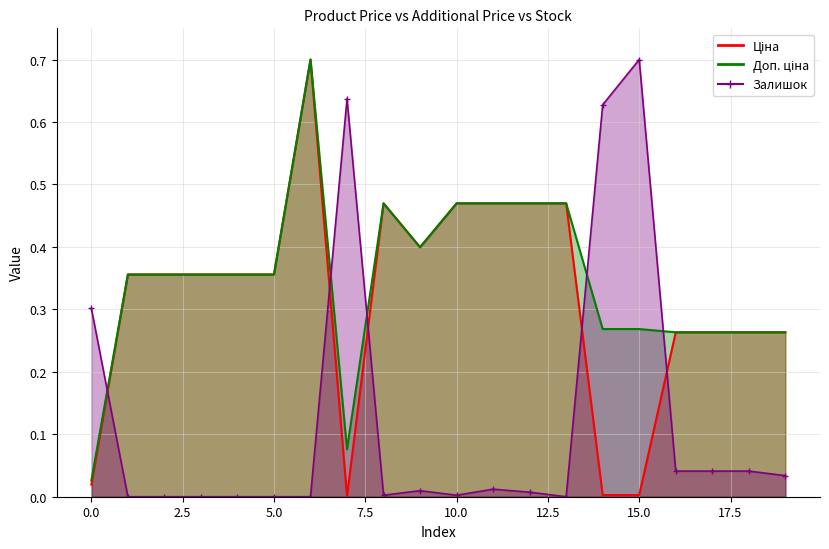

How many interior local peaks does the Доп. ціна series have?

2